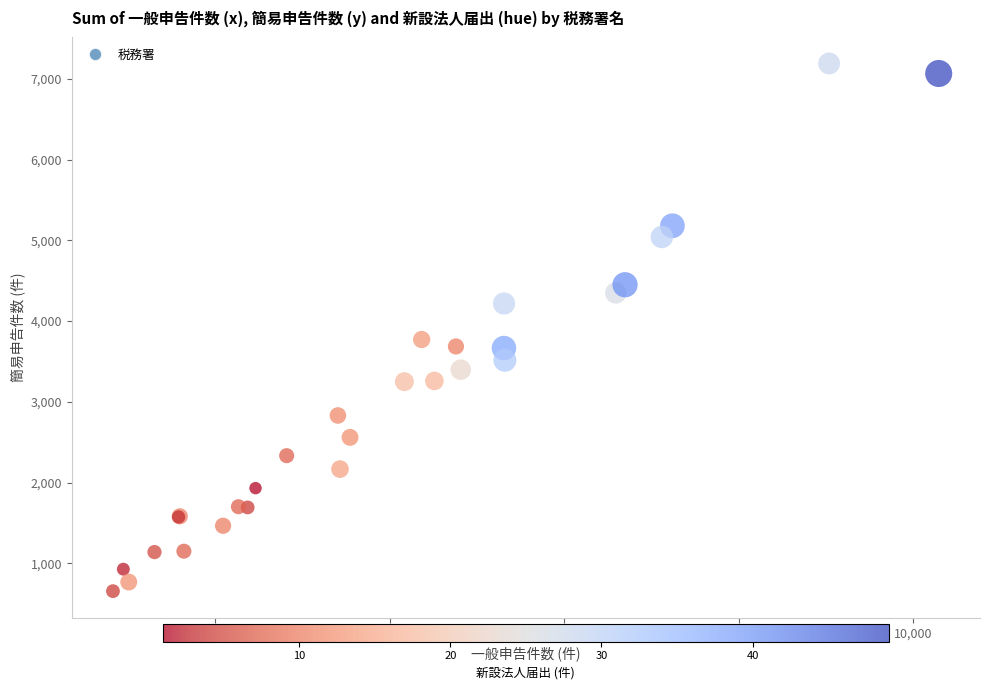

What Y value in the scatter plot is closest to 3923?

3772